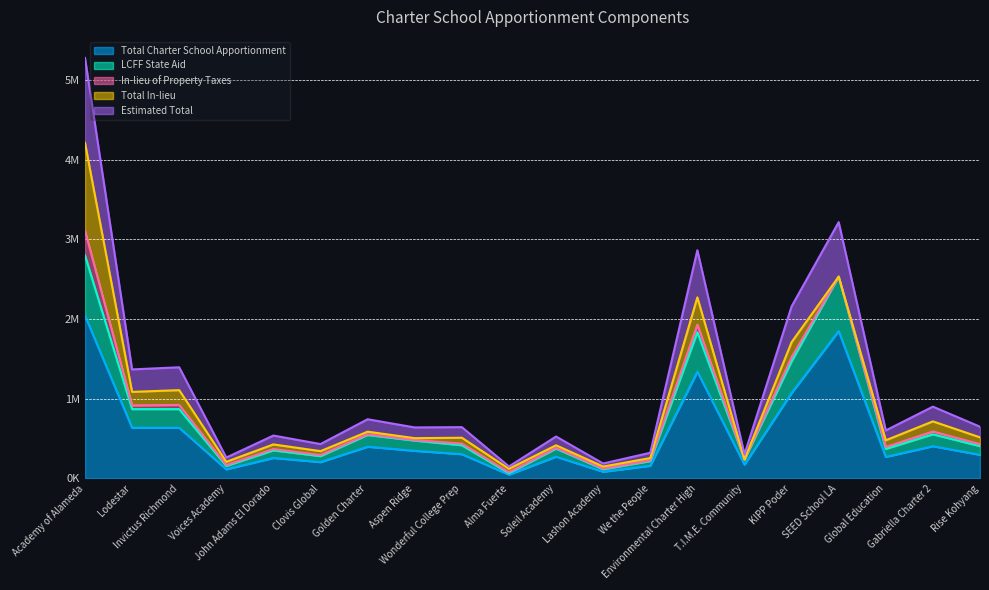

Between John Adams El Dorado and Aspen Ridge, which is larger?

Aspen Ridge